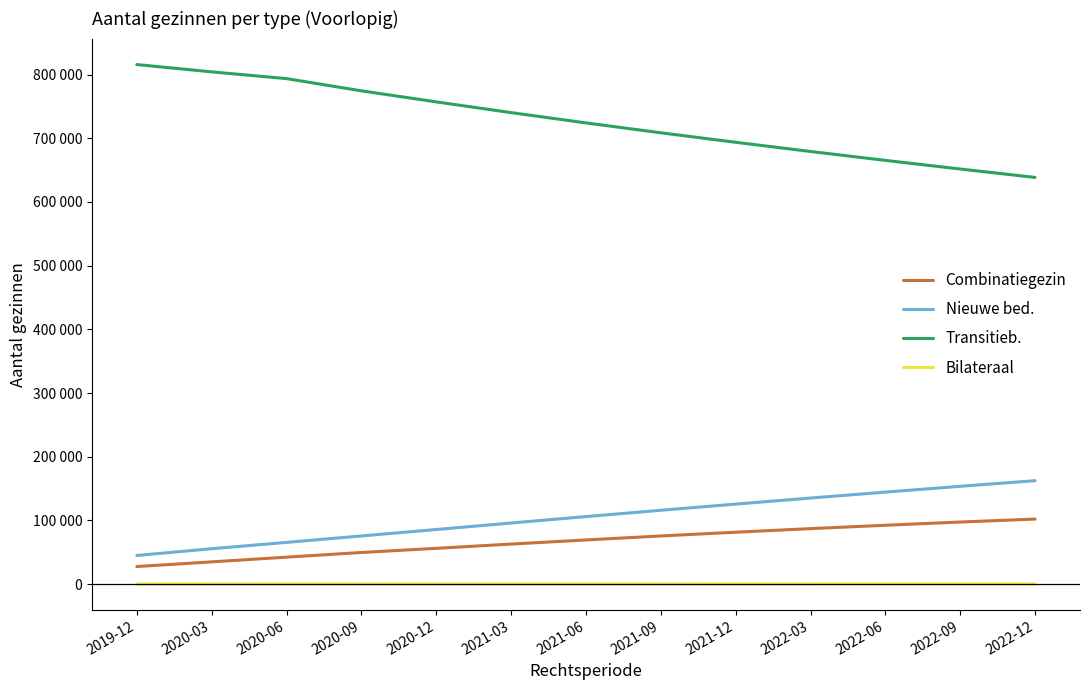

What is the label of the 7th point from the right?

2021-06